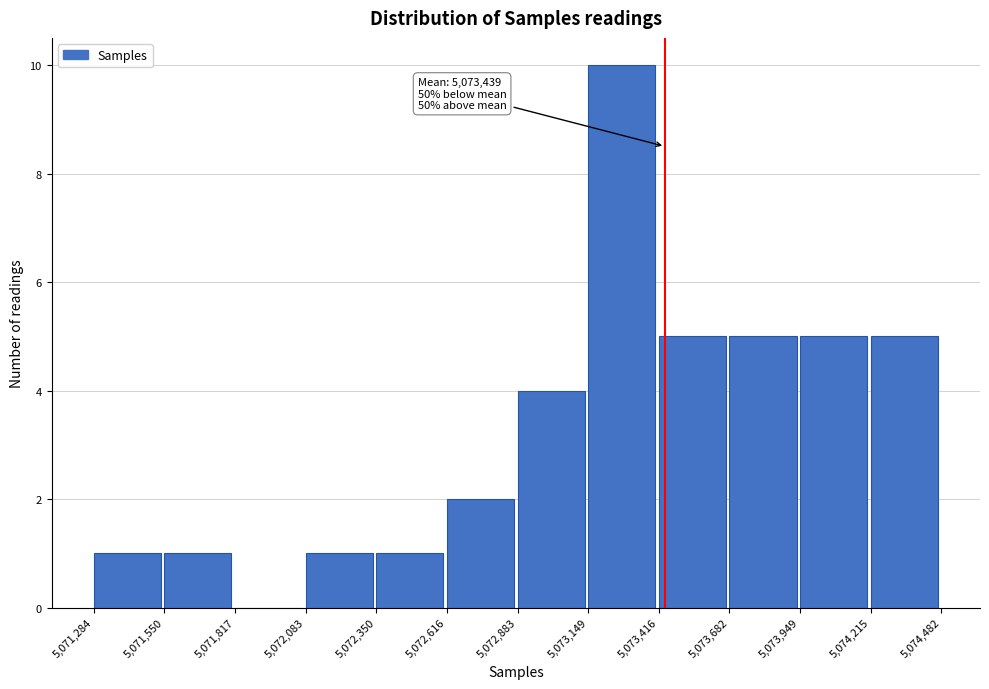

Which range on the x-axis has the tallest bar?

5,073,149 to 5,073,416